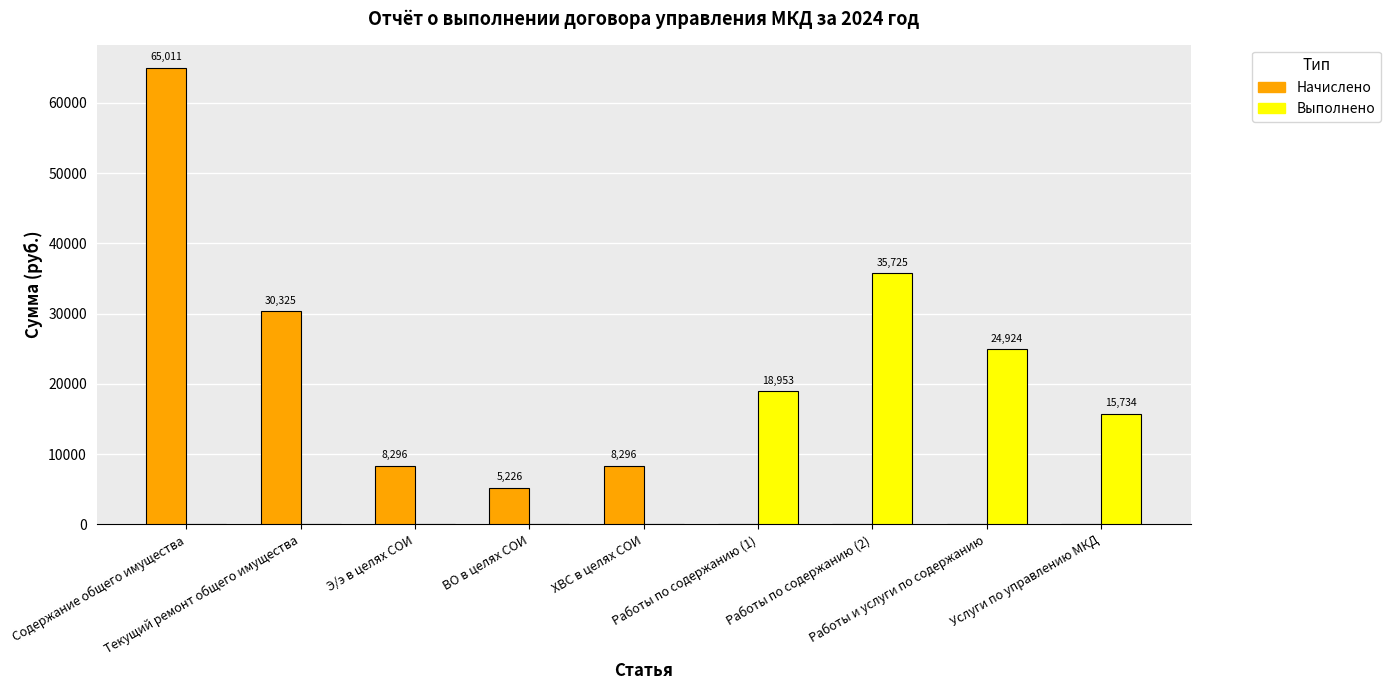

Are the bars horizontal?

No